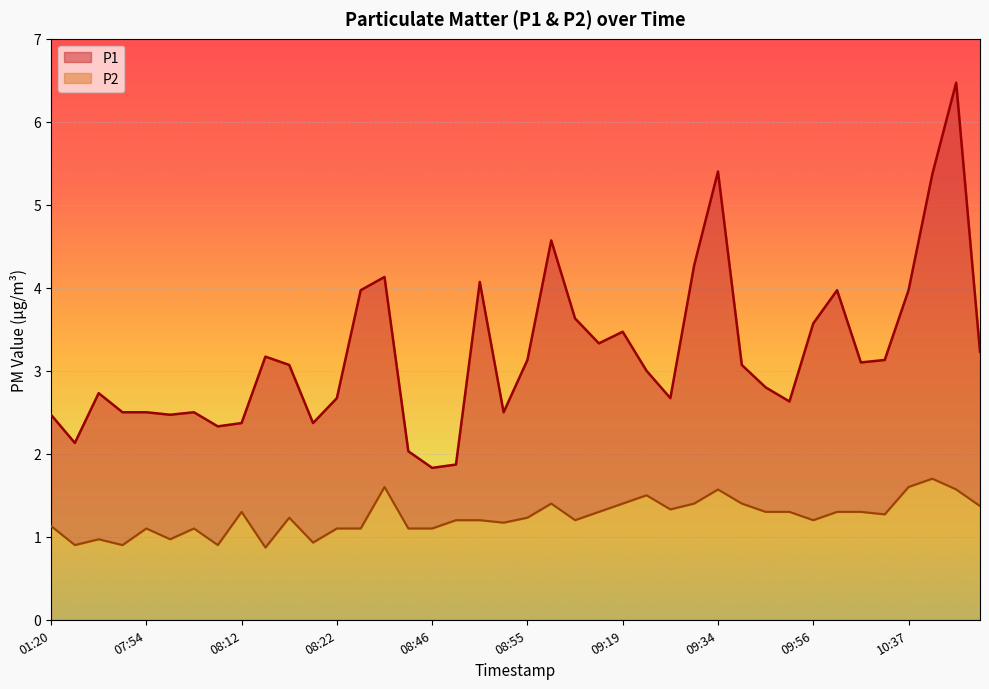

True or false: P1 and P2 cross at least once.

False